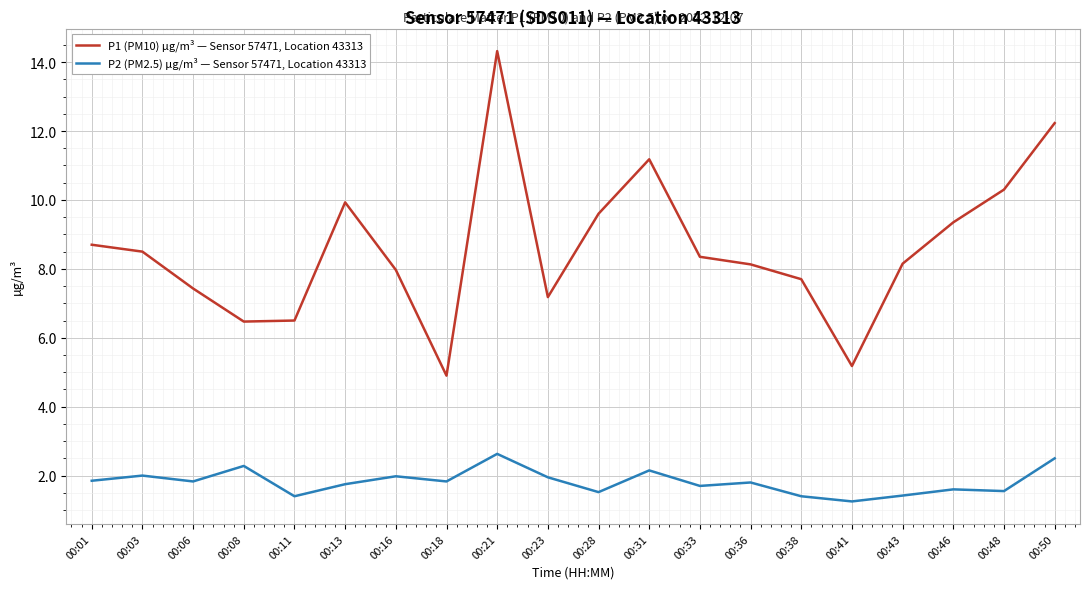

What is the total value across all series at 00:06?

9.3